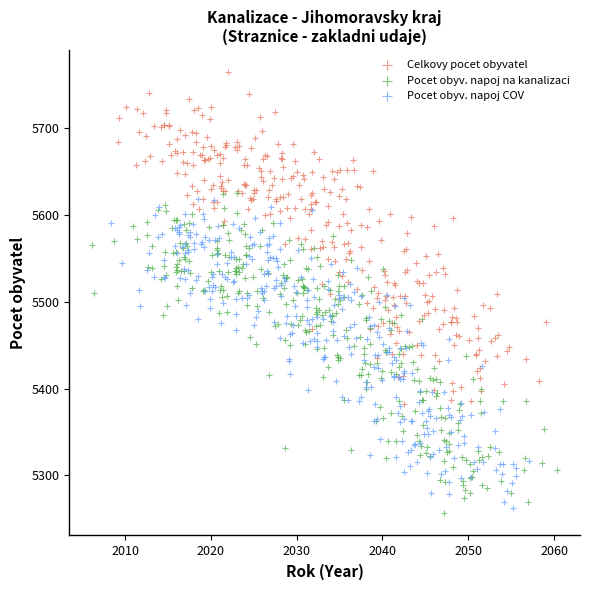

What are all the series names shown in the legend?

Celkovy pocet obyvatel, Pocet obyv. napoj na kanalizaci, Pocet obyv. napoj COV